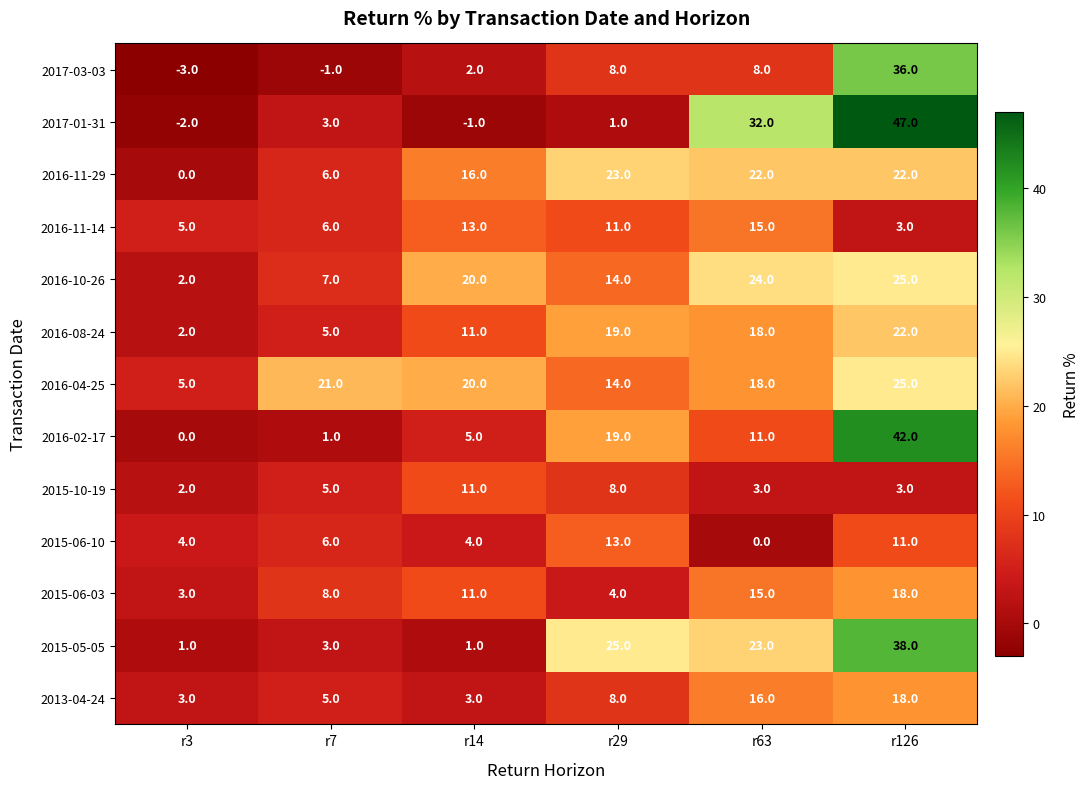

What is the difference between the highest and lowest values at r3?

8